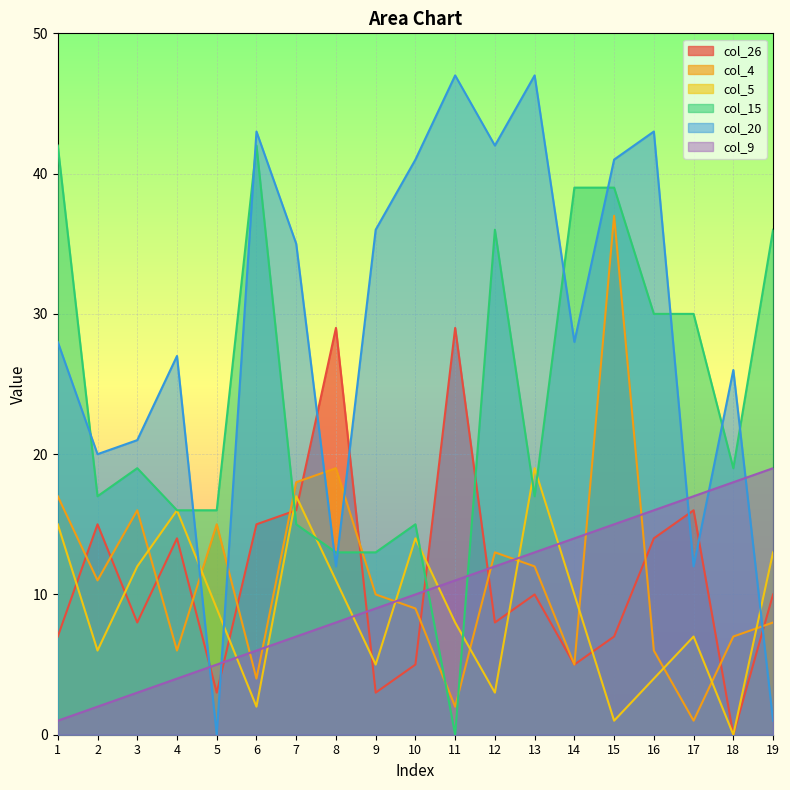

How many data points in col_5 are above 9?

9